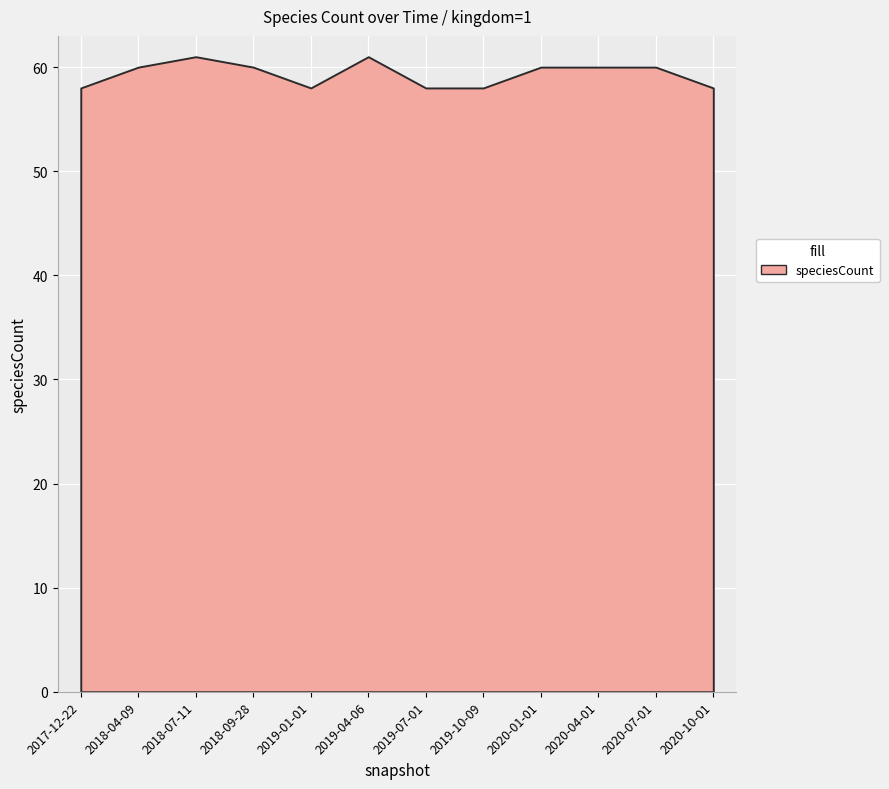

Count the number of values greater than 60.

2